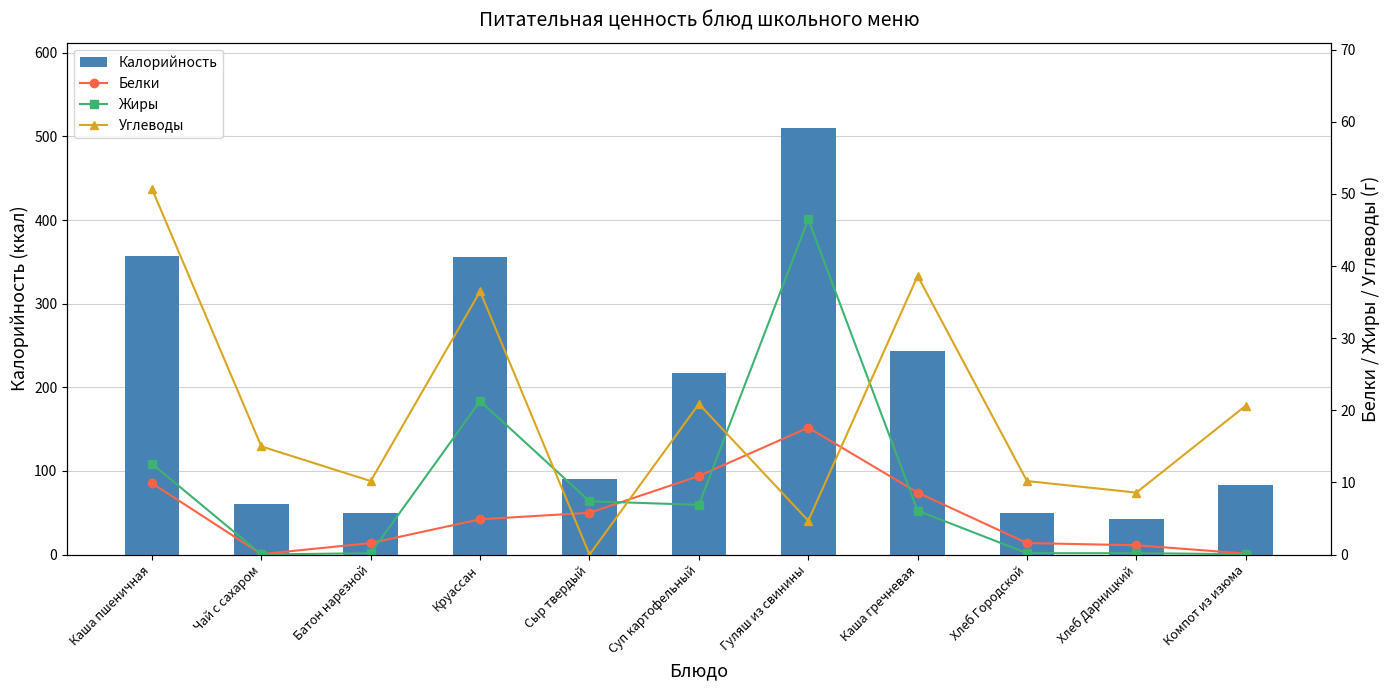

The Углеводы series shows 15.0 at Чай с сахаром. True or false?

True